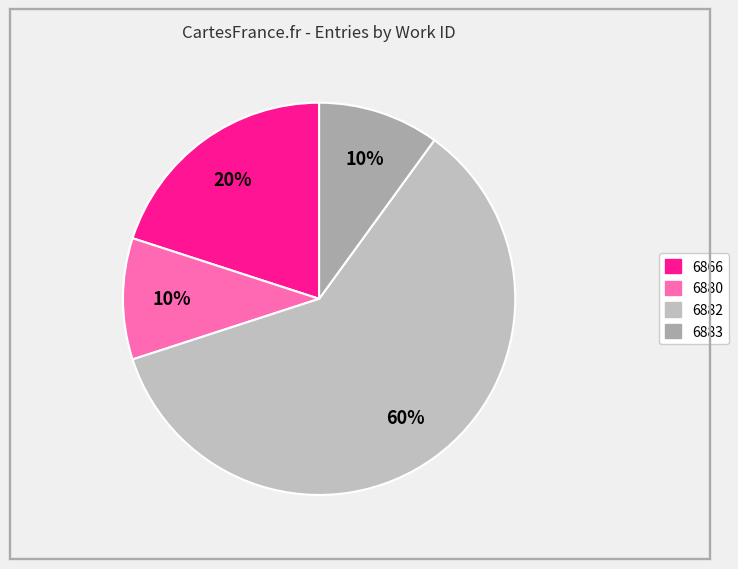

Count the number of slices in the pie.

4